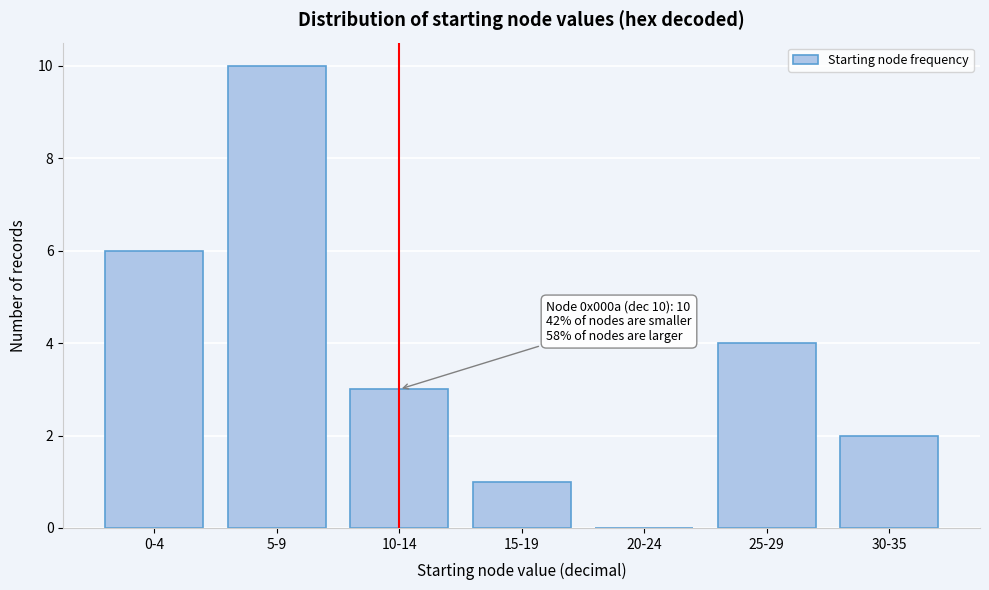

Reading right to left, transcribe all the data shown in this chart.

30-35=2	25-29=4	20-24=0	15-19=1	10-14=3	5-9=10	0-4=6